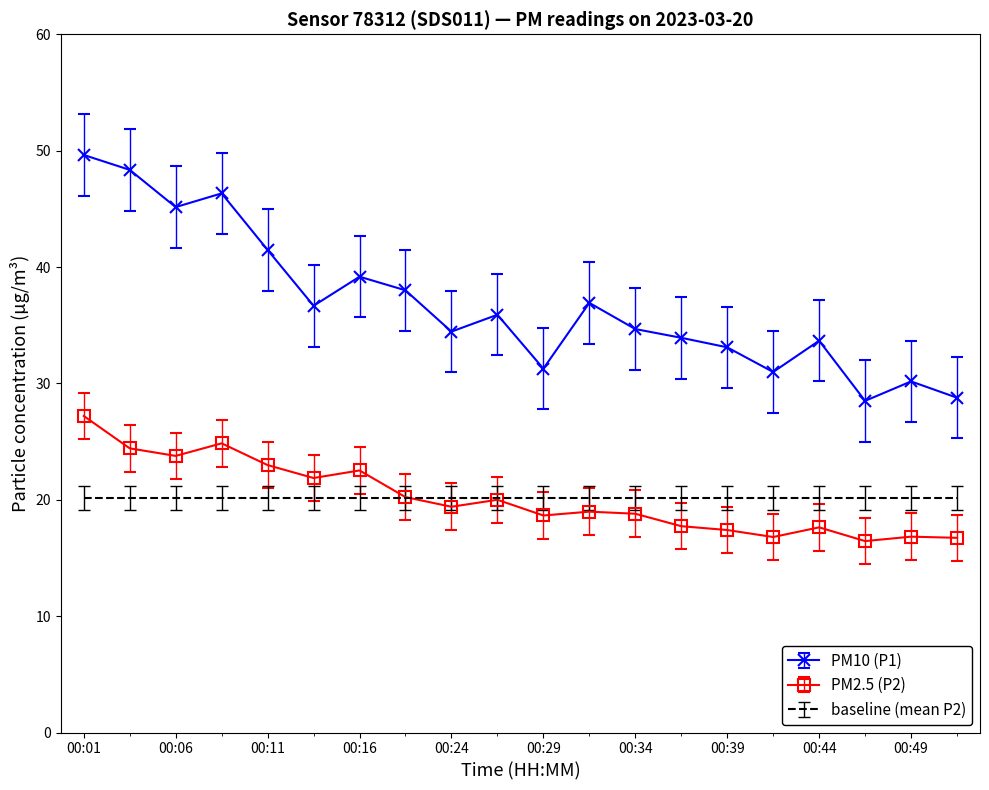

Which series has the widest spread of values?

PM10 (P1)